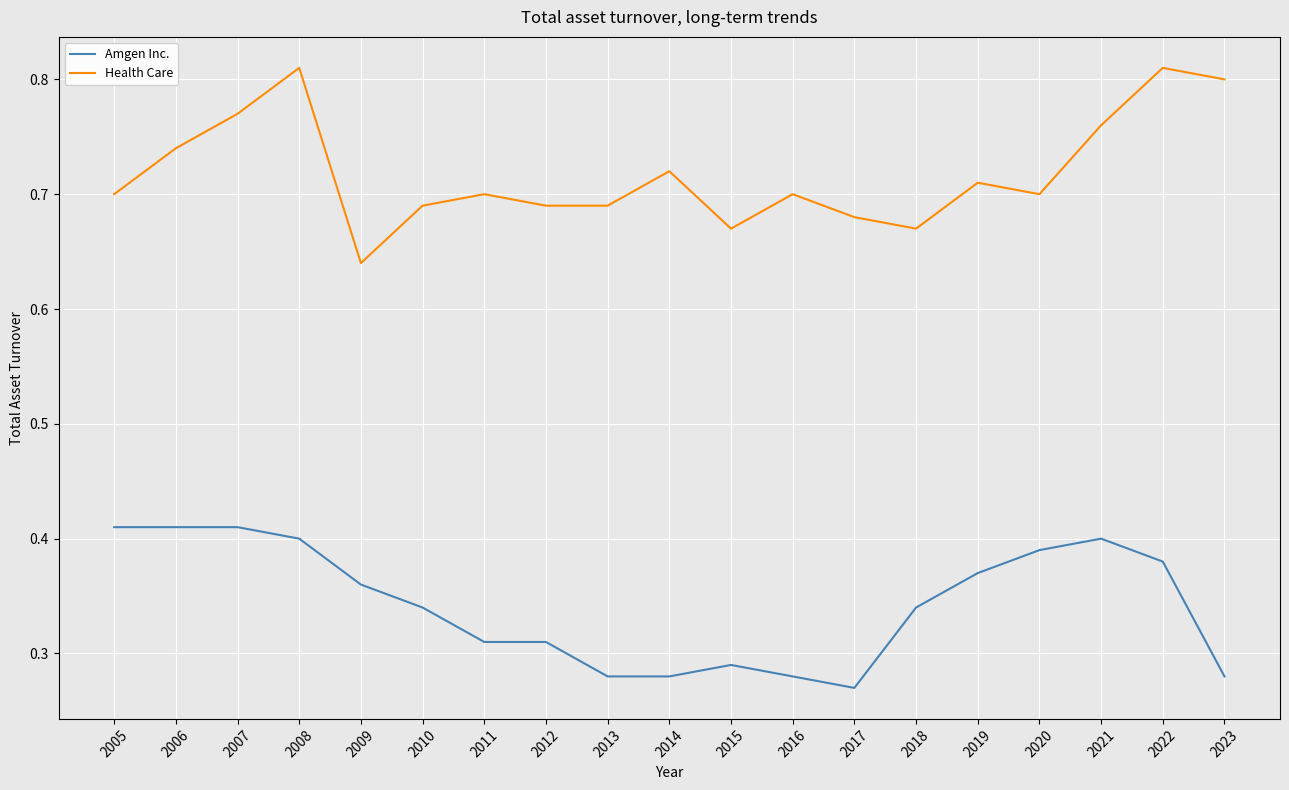

Between 2008 and 2012, which series saw the biggest shift?

Health Care